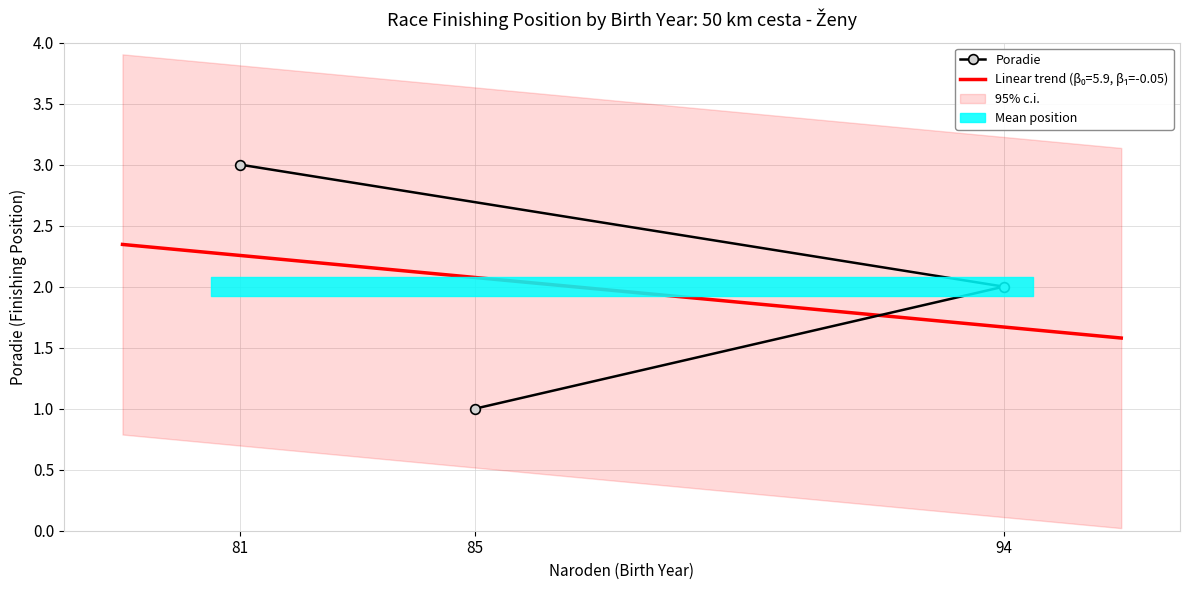

Rank the categories by value from lowest to highest.

85, 94, 81